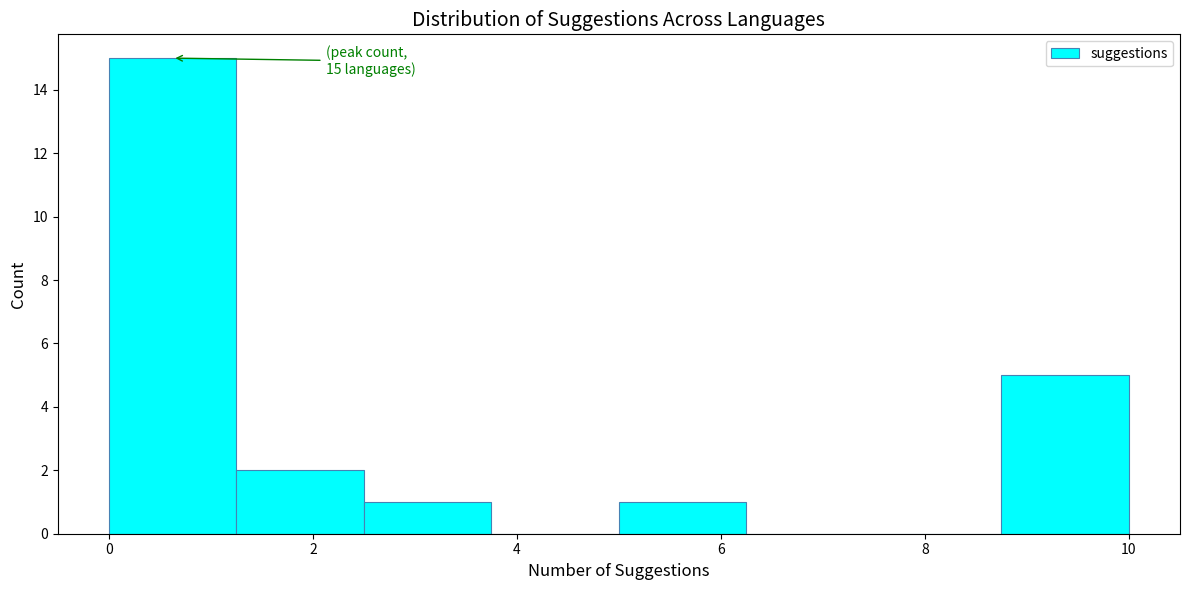

Which range on the x-axis has the tallest bar?

0.00 to 1.25